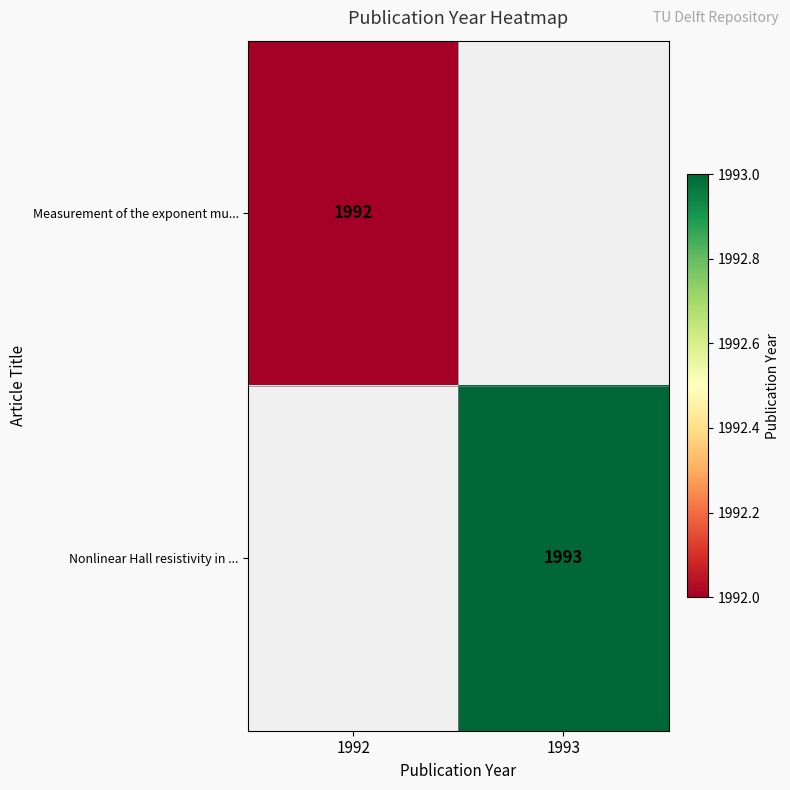

Is the value of Nonlinear Hall resistivity in ... at 1993 greater than the value of Measurement of the exponent mu... at 1992?

Yes